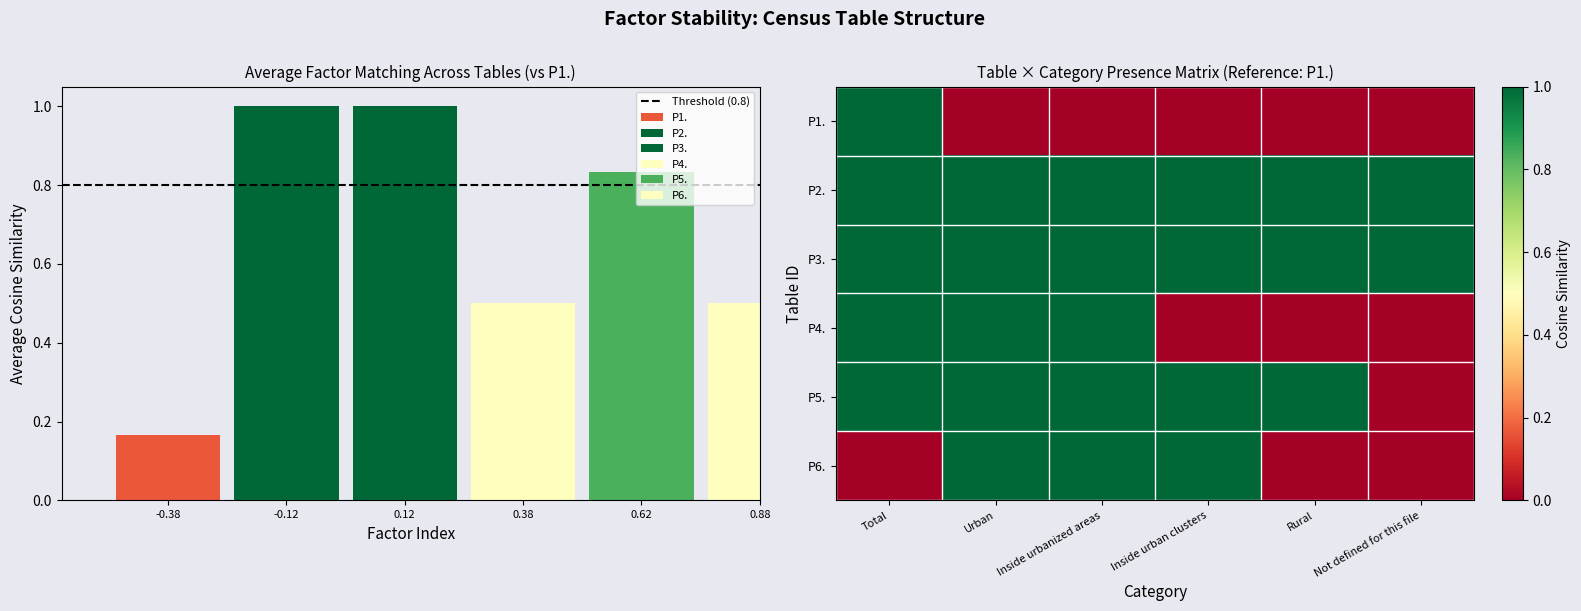

What is the difference between the maximum and minimum values in the P1. series?

1